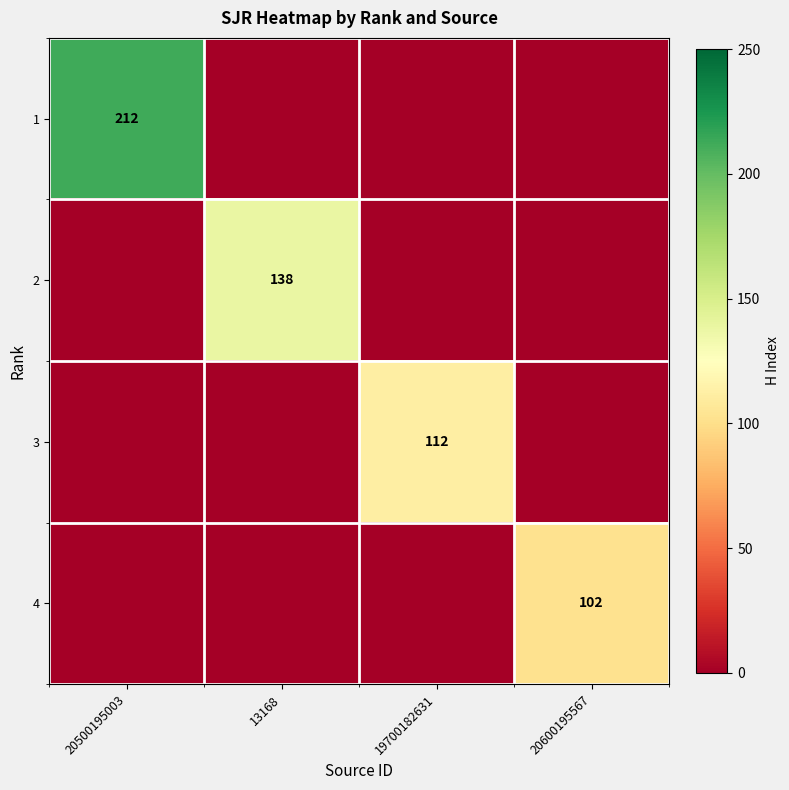

True or false: 2 has a value of 138 at 13168.

True